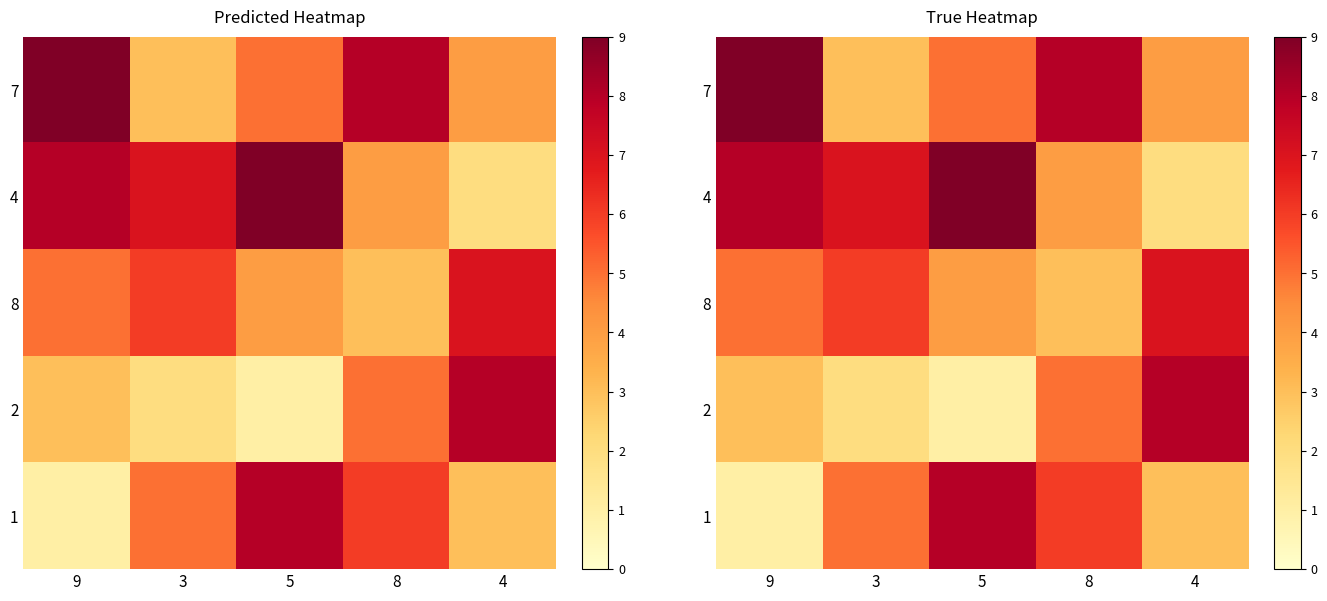

The 4 series shows 12 at 9. True or false?

False